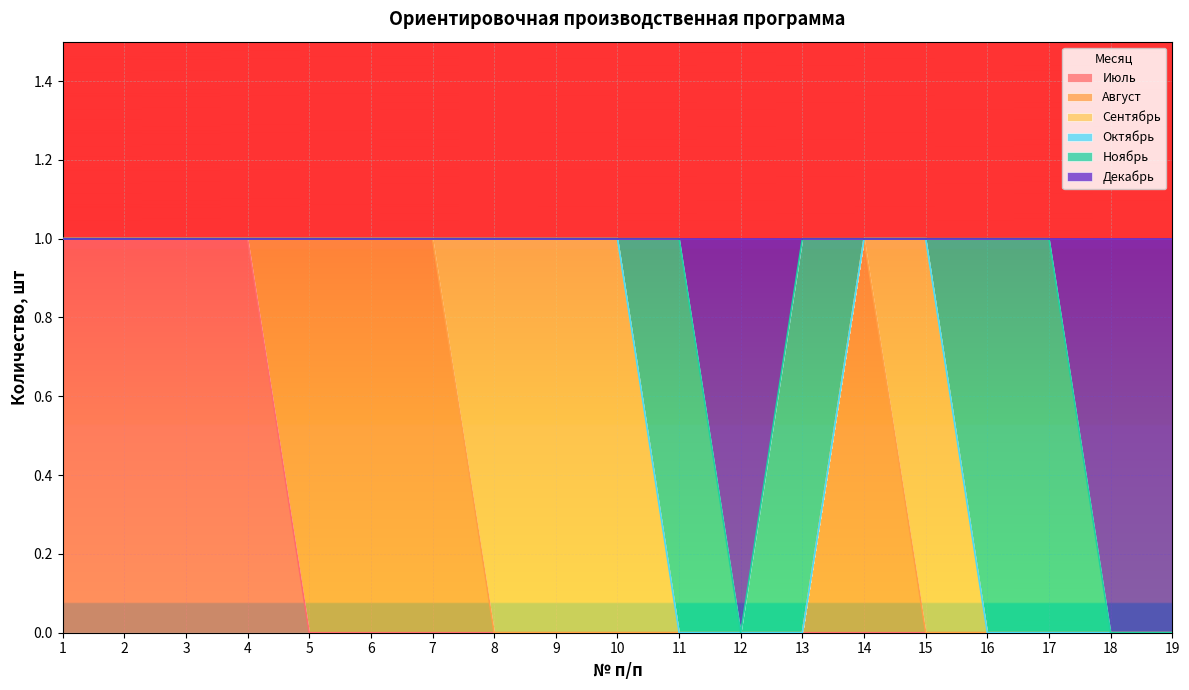

At which label does Октябрь reach its peak?

1